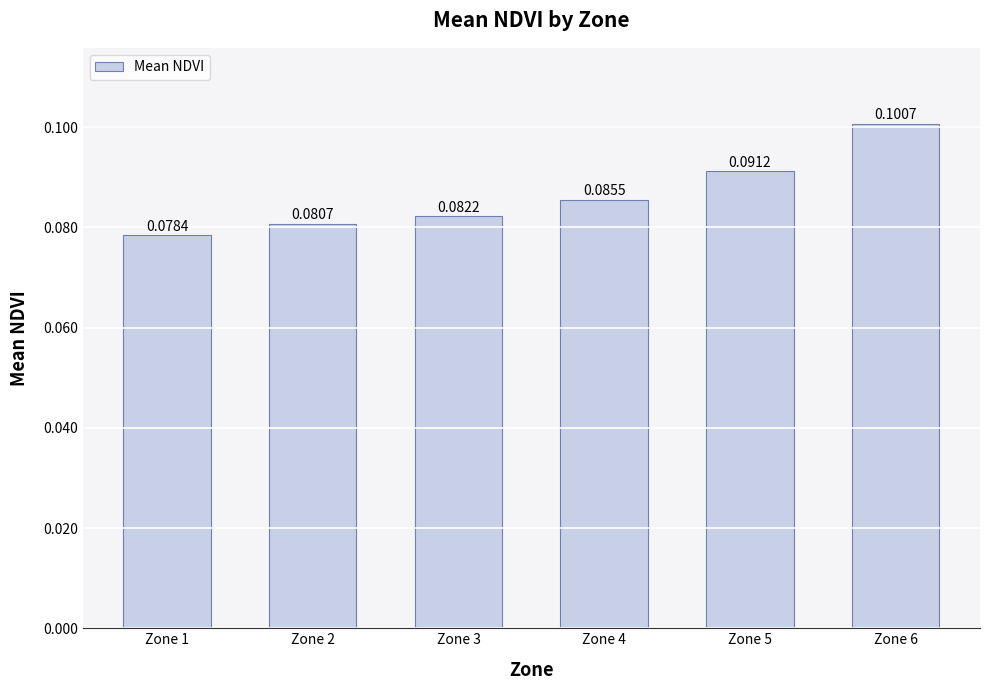

Which has a higher value, Zone 3 or Zone 5?

Zone 5